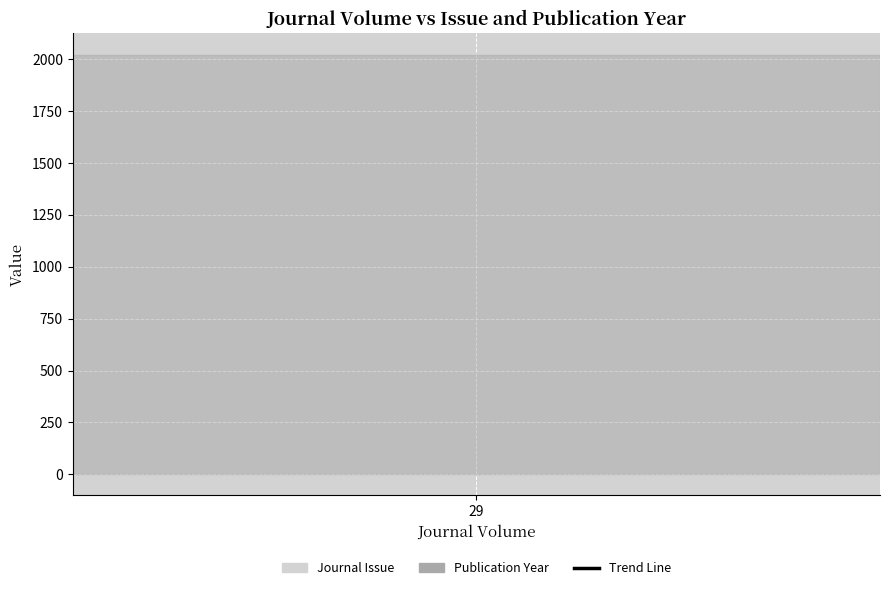

Does the chart display data point markers on the line(s)?

No